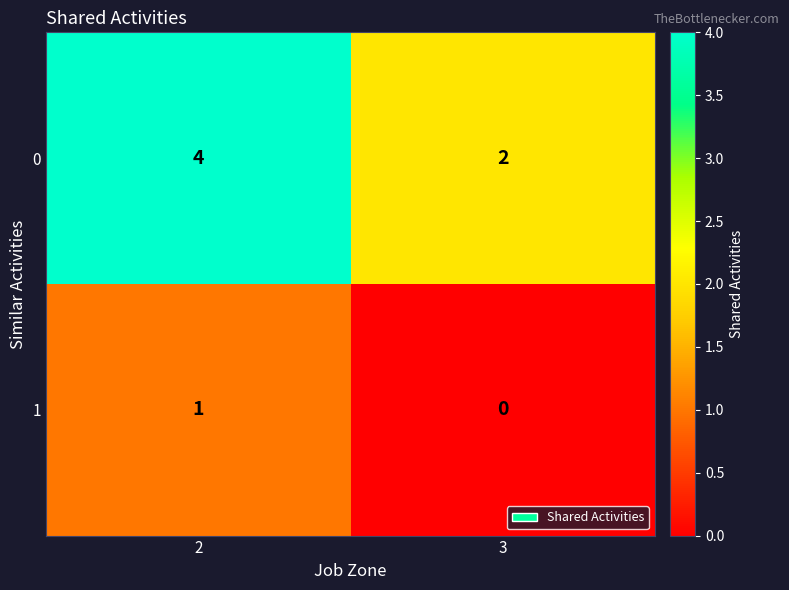

Reading left to right, extract all data points from this chart.

0: 4	2
1: 1	0